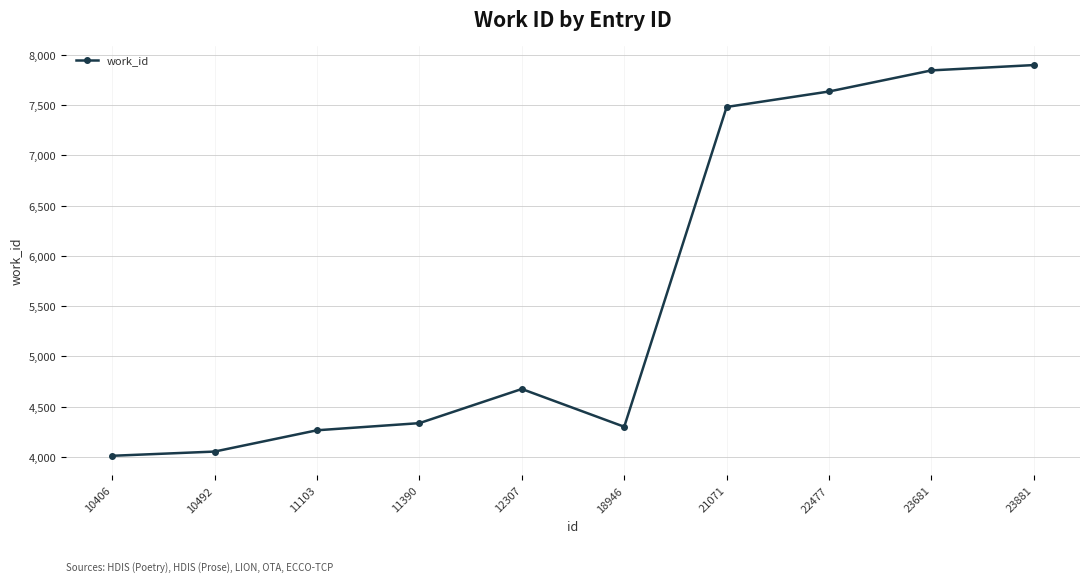

True or false: the data shows 7846 at 23681.

True